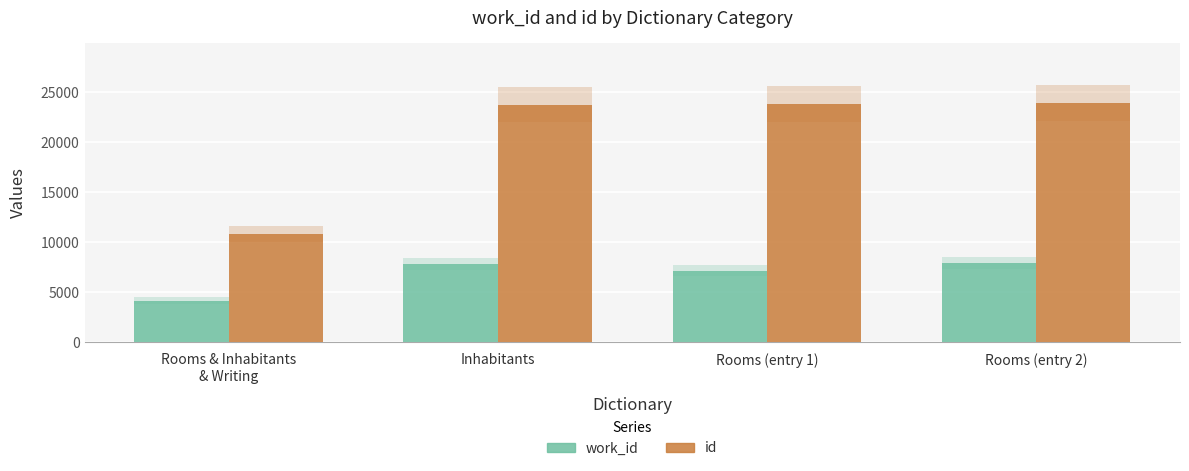

Rank the categories by work_id value from lowest to highest.

Rooms & Inhabitants
& Writing, Rooms (entry 1), Inhabitants, Rooms (entry 2)